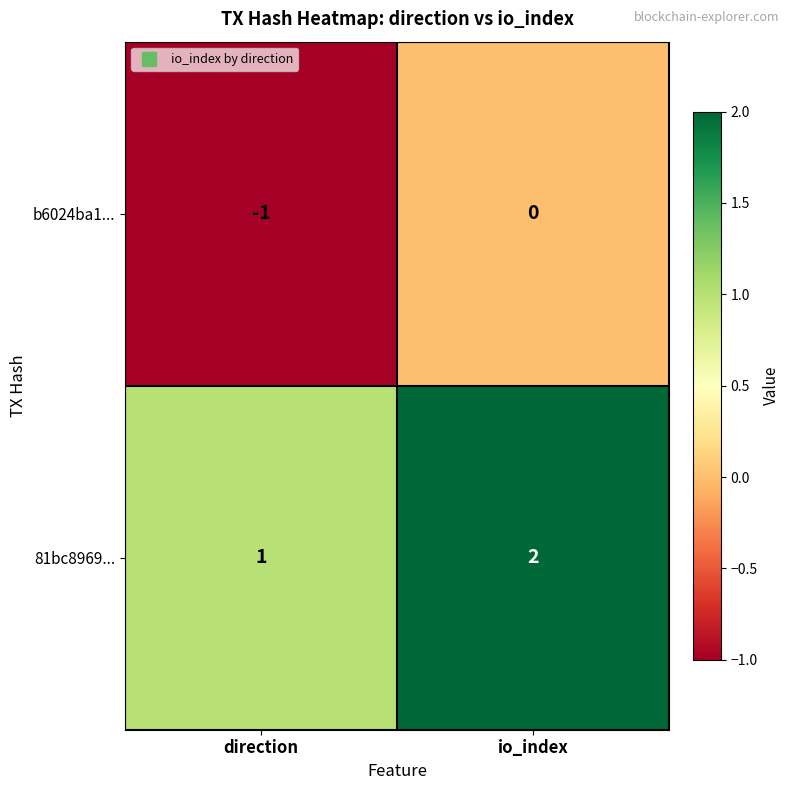

Rank the series at io_index from highest to lowest value.

81bc8969..., b6024ba1...